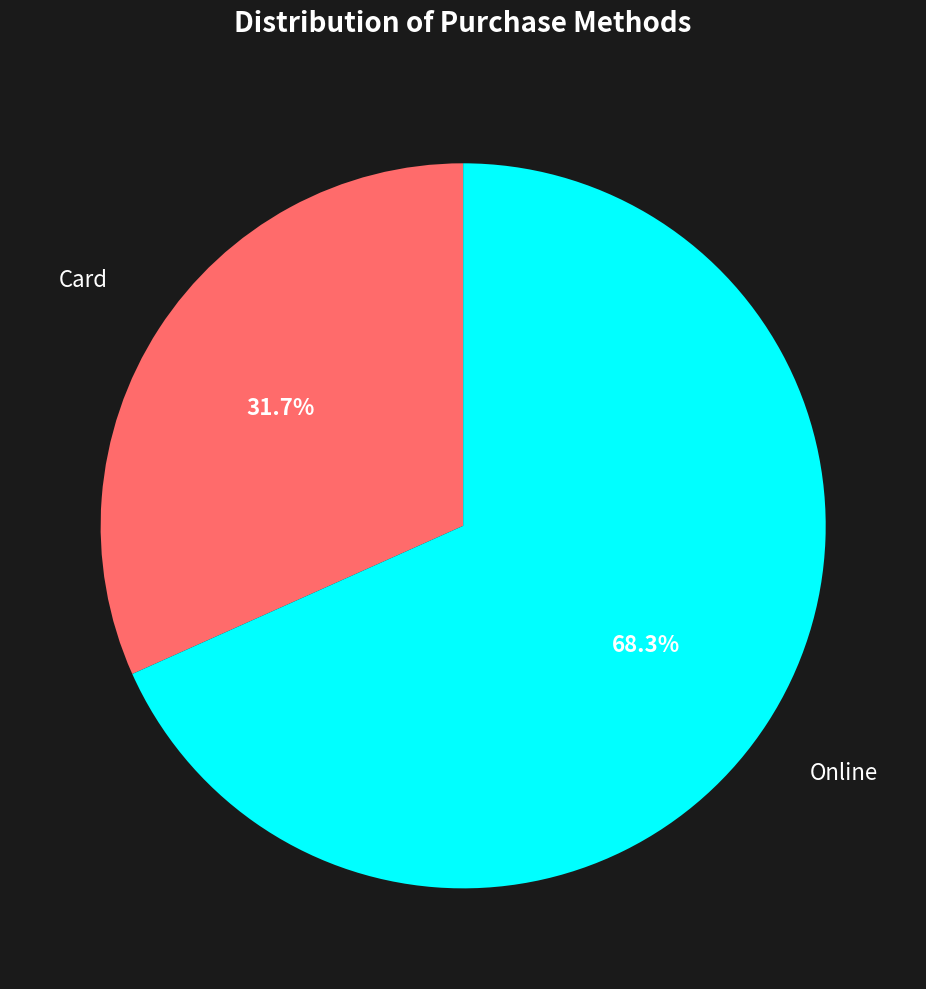

Is there a majority slice in this chart?

Yes